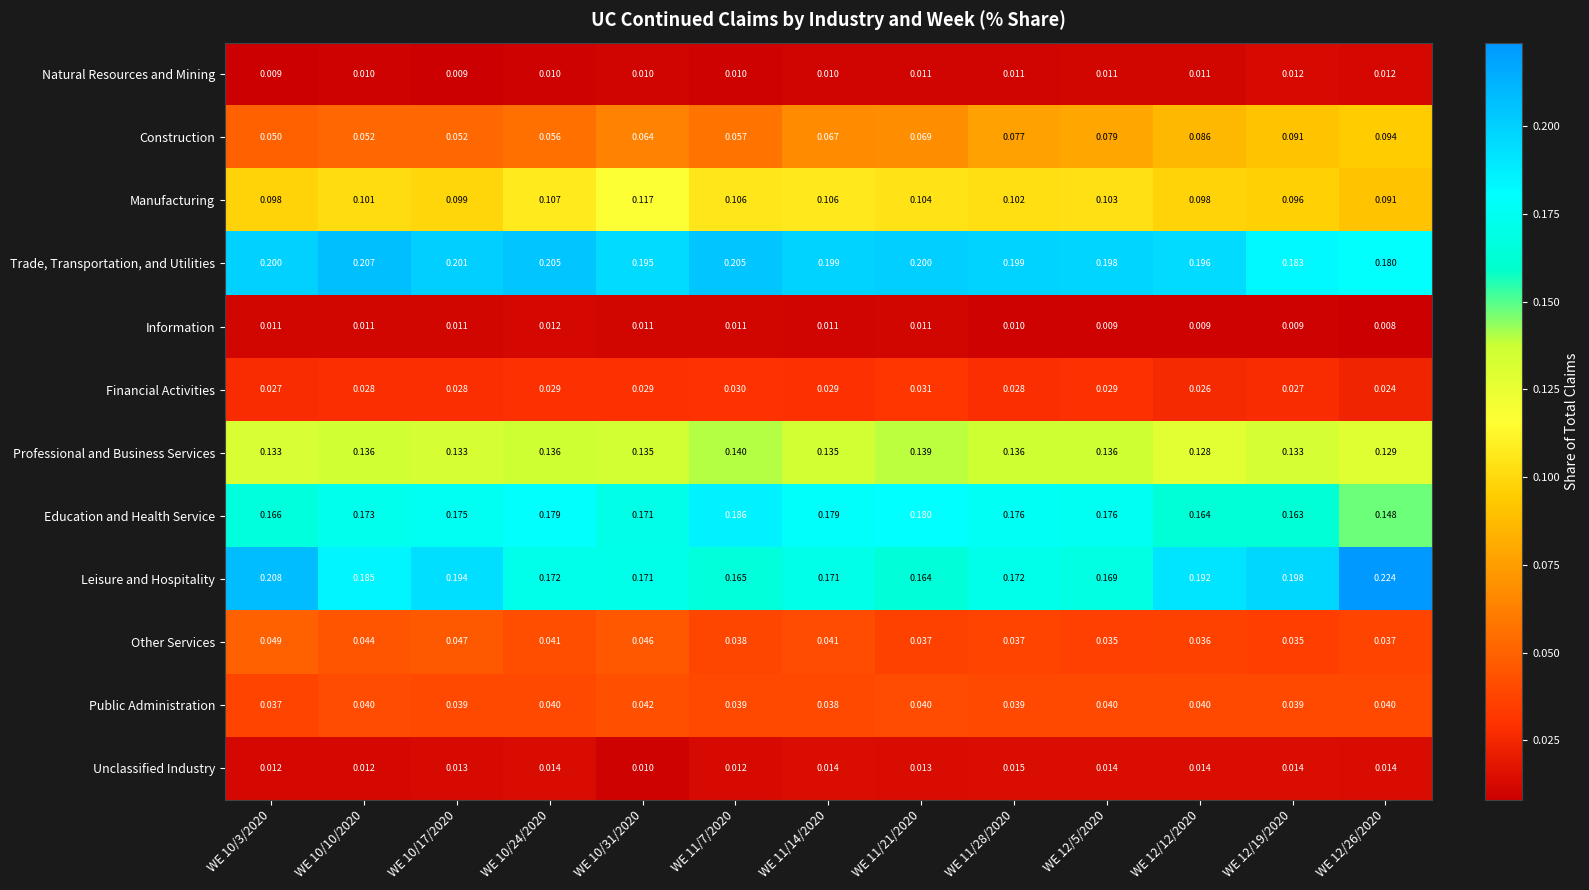

Which series has the largest total across all categories?

Trade, Transportation, and Utilities